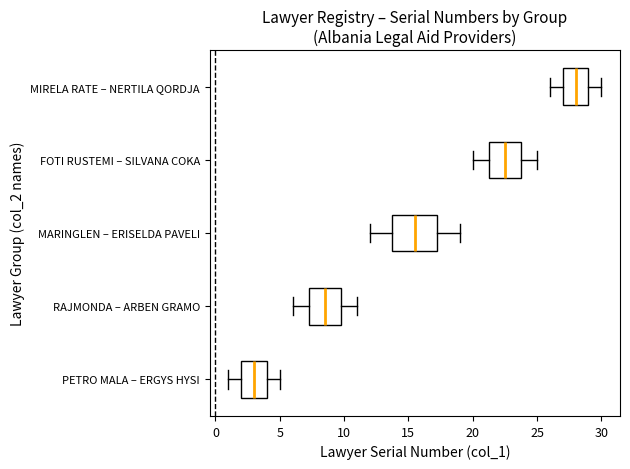

Reading bottom to top, read every box against the x-axis: the position of its median line, the range the box covers, and the ends of its whiskers. The values are not printed on the chart, so give them approximately, as read against the axis.

PETRO MALA – ERGYS HYSI: median 3.0, box 2.0 to 4.0, whiskers 1.0 to 5.0
RAJMONDA – ARBEN GRAMO: median 8.5, box 7.5 to 10.0, whiskers 6.0 to 11.0
MARINGLEN – ERISELDA PAVELI: median 15.5, box 14.0 to 17.5, whiskers 12.0 to 19.0
FOTI RUSTEMI – SILVANA COKA: median 22.5, box 21.5 to 24.0, whiskers 20.0 to 25.0
MIRELA RATE – NERTILA QORDJA: median 28.0, box 27.0 to 29.0, whiskers 26.0 to 30.0